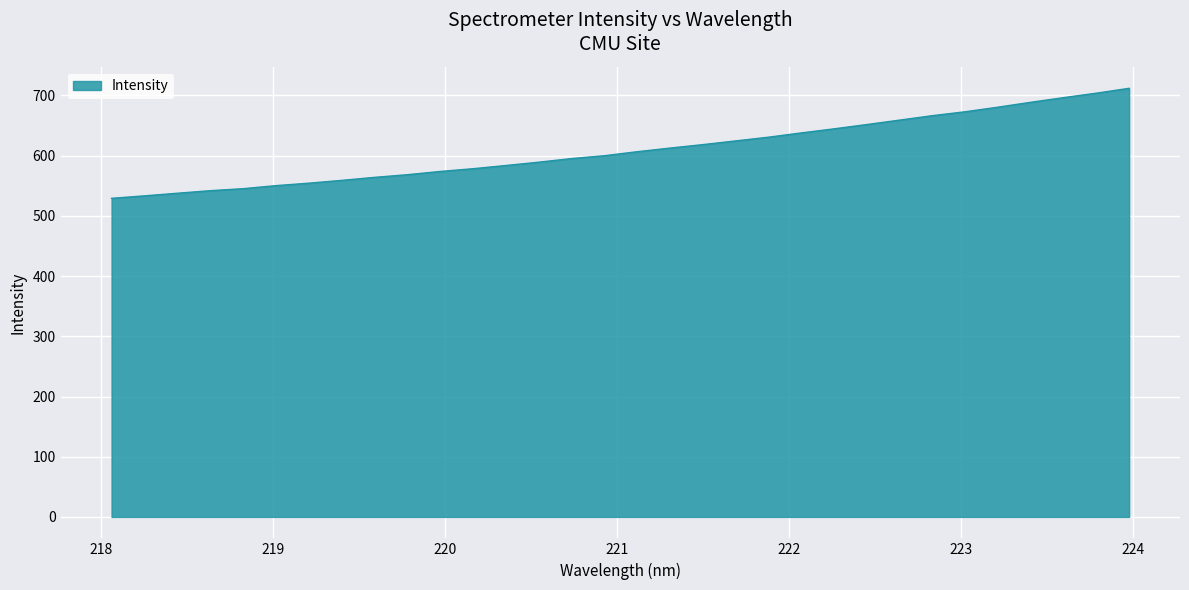

What is the smallest value displayed?

529.2